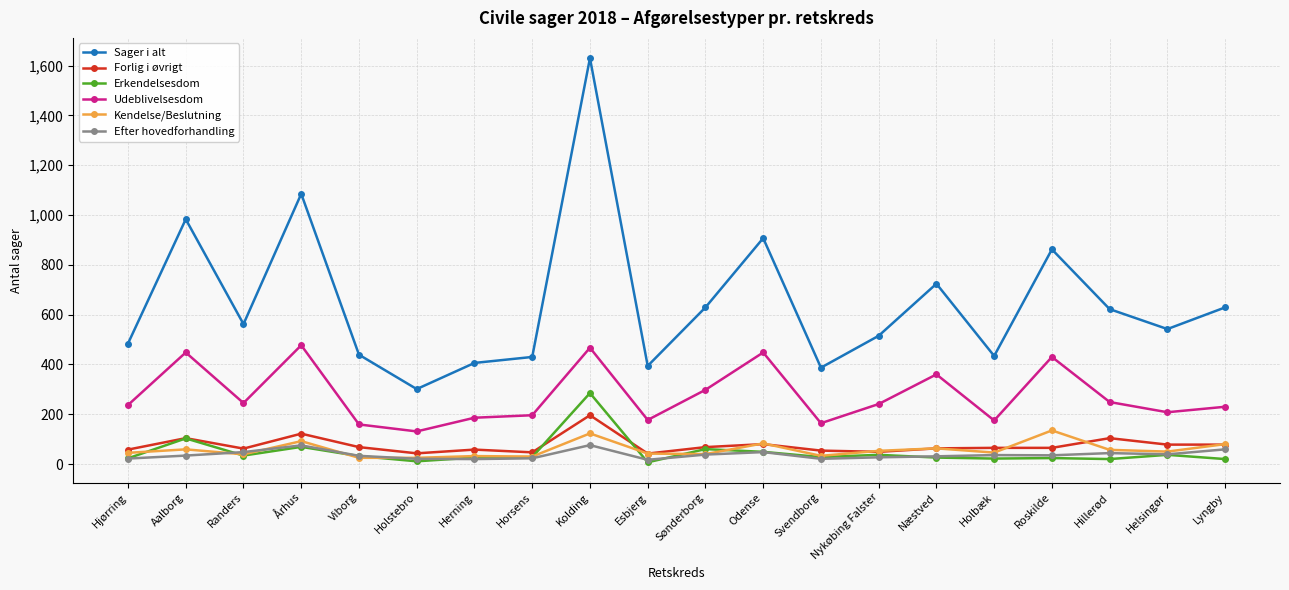

What is the difference between the highest and lowest values at Odense?

859